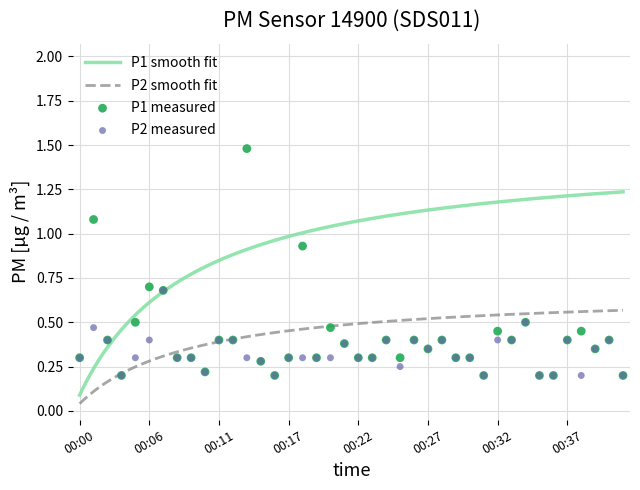

True or false: P2 smooth fit and P1 smooth fit intersect in this chart.

False